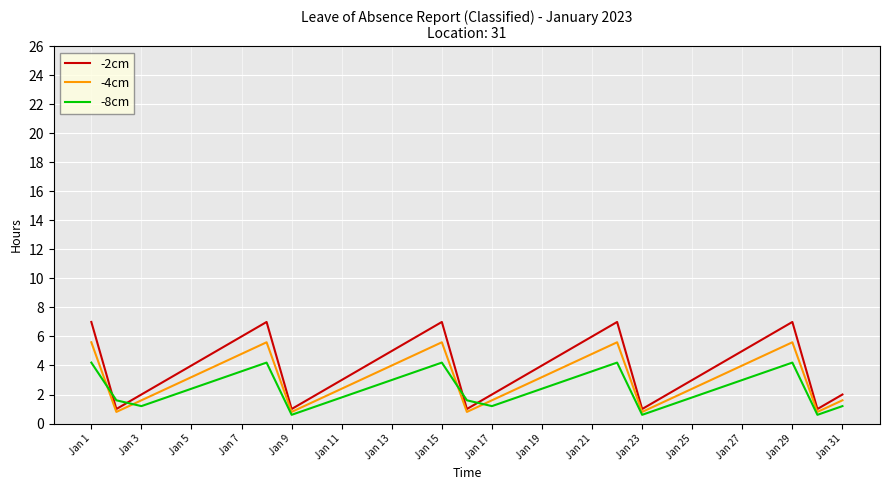

Rank the series by their maximum value, from highest to lowest.

-2cm, -4cm, -8cm